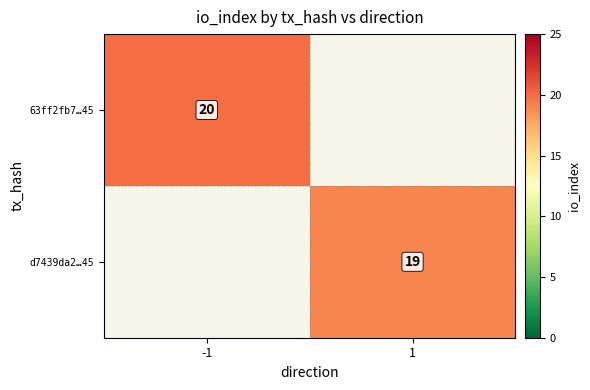

Which label corresponds to the smallest value in the chart?

1